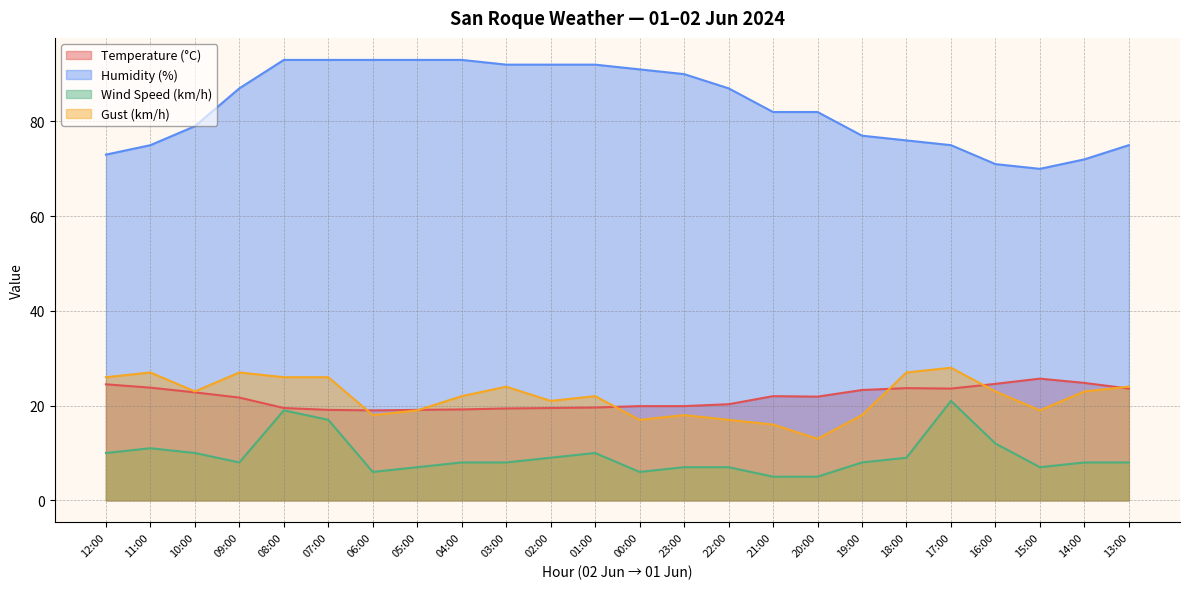

What is the value of the Gust (km/h) point at the 16th from the left?

16.0